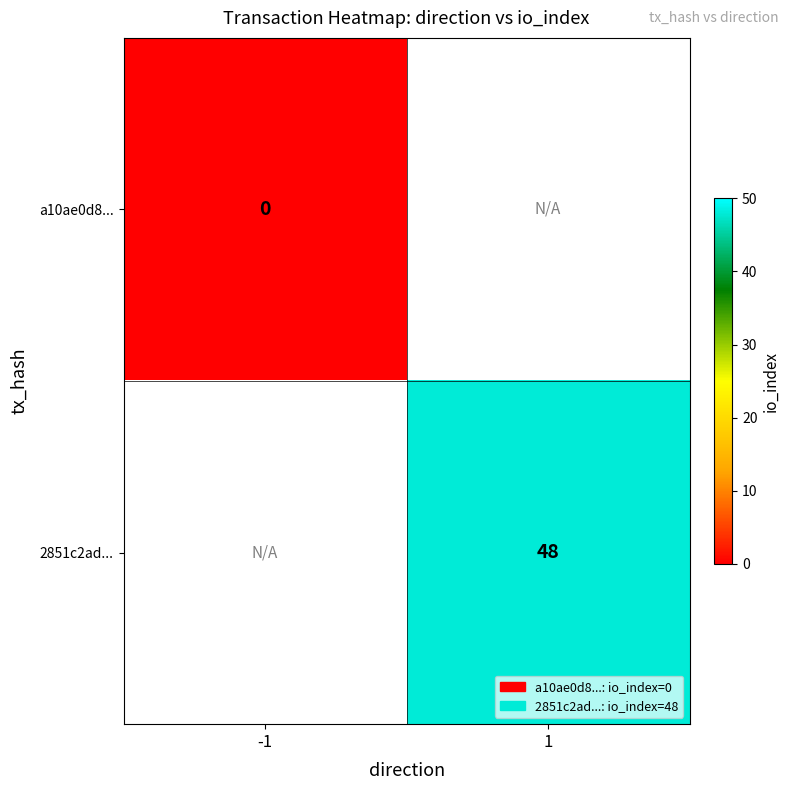

The value of 2851c2ad... at 1 is 48. True or false?

True